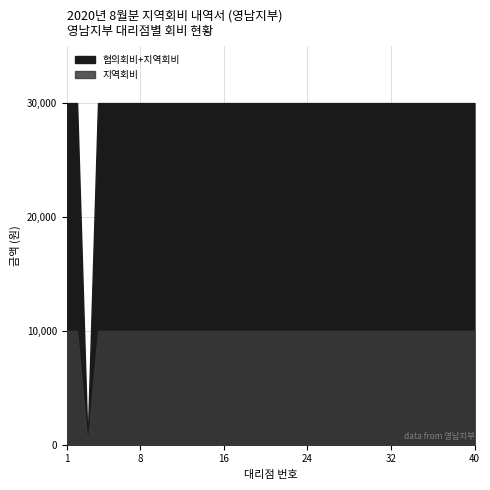

True or false: 지역회비 has a value of 4457 at 2.

False